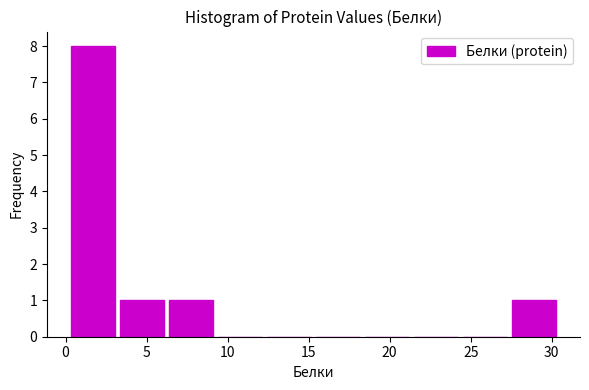

Reading left to right, transcribe this chart: for each bar, give the range it covers on the x-axis and its height. Neither the bar edges nor the heights are printed on the chart, so give them approximately, as read against the axes.

0.0 to 3.0: 8
3.0 to 6.0: 1
6.0 to 9.5: 1
9.5 to 12.5: 0
12.5 to 15.5: 0
15.5 to 18.5: 0
18.5 to 21.5: 0
21.5 to 24.5: 0
24.5 to 27.5: 0
27.5 to 30.5: 1